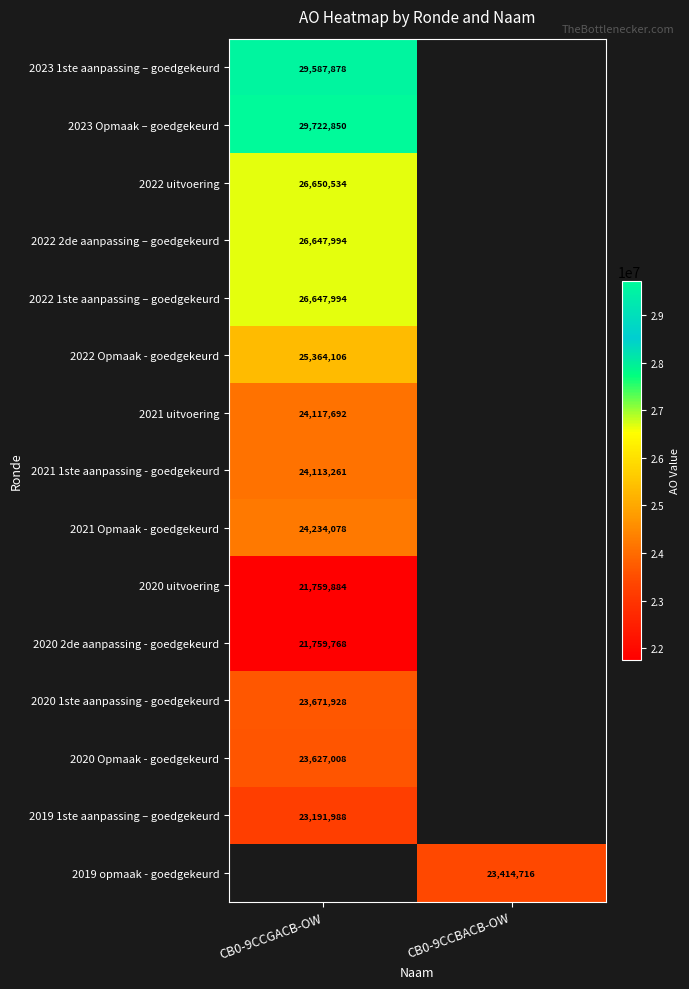

True or false: 2020 1ste aanpassing - goedgekeurd has a value of 35588036.2 at CB0-9CCGACB-OW.

False